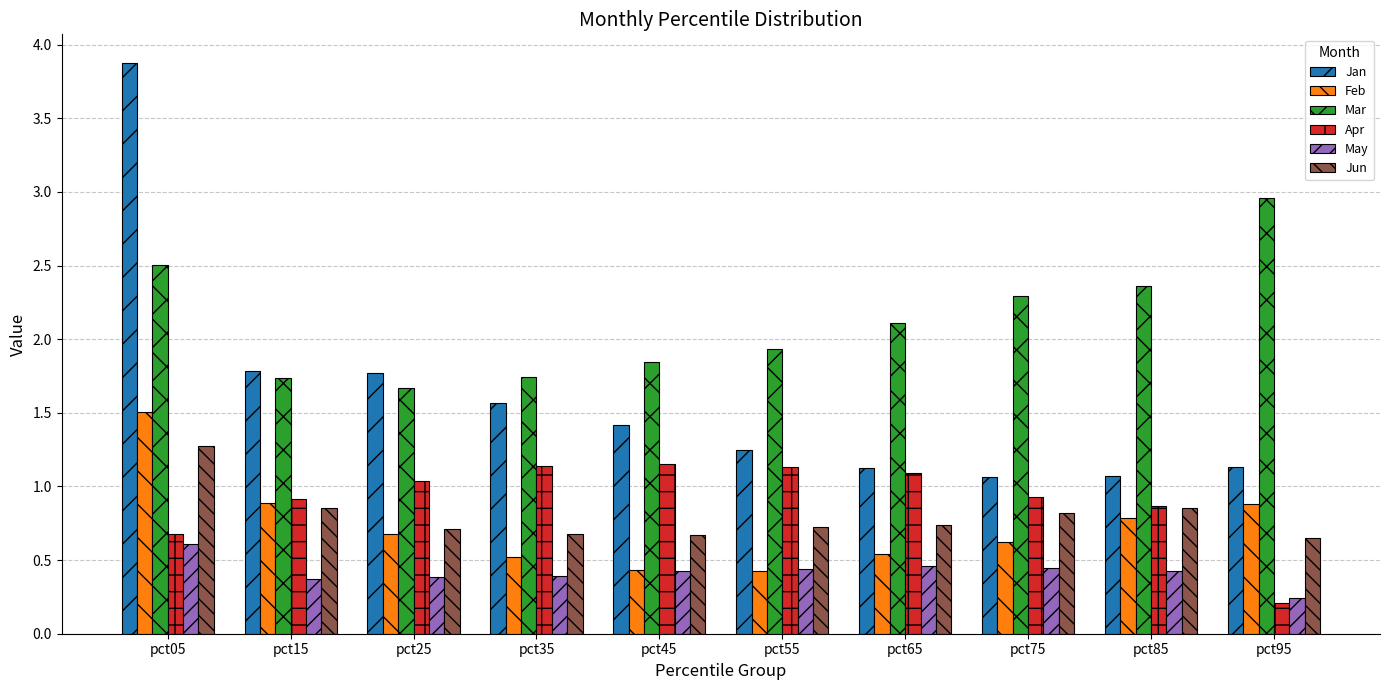

Which category has the lowest value across all series?

pct95